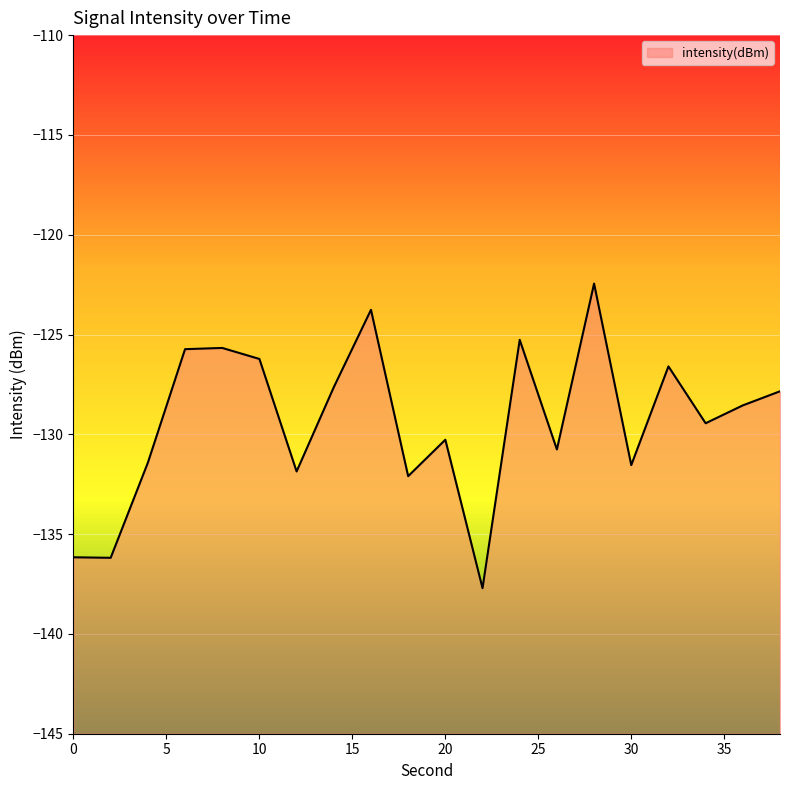

What is the change in value from 18 to 28?

+9.6